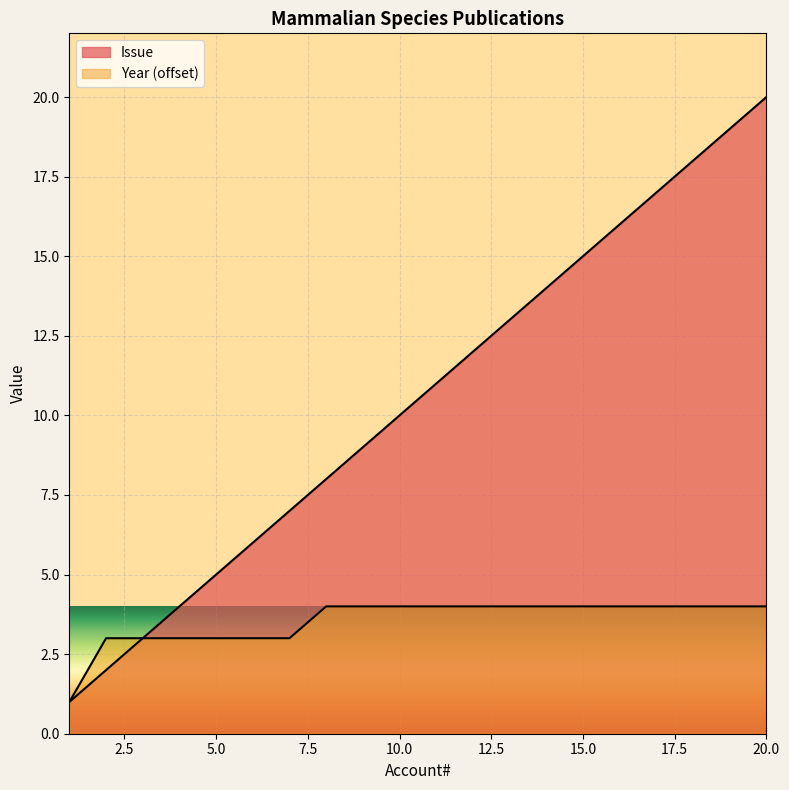

Count the number of data series in this chart.

2